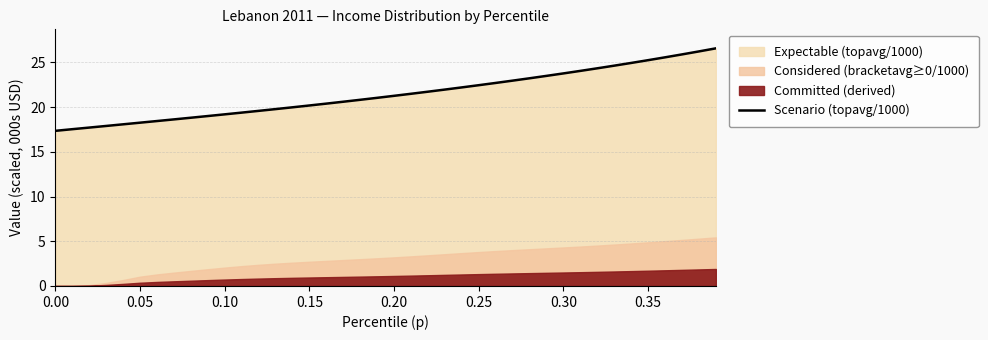

True or false: Scenario (topavg/1000) has a value of 22.7 at 0.00.

False